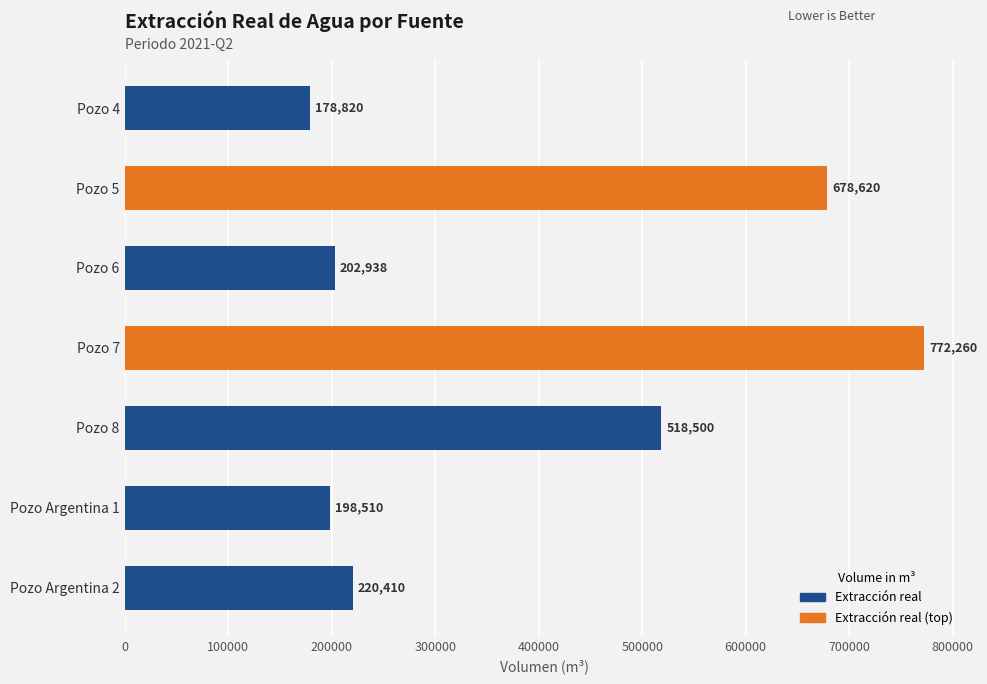

Where is the data nearest to the value 475540?

Pozo 8